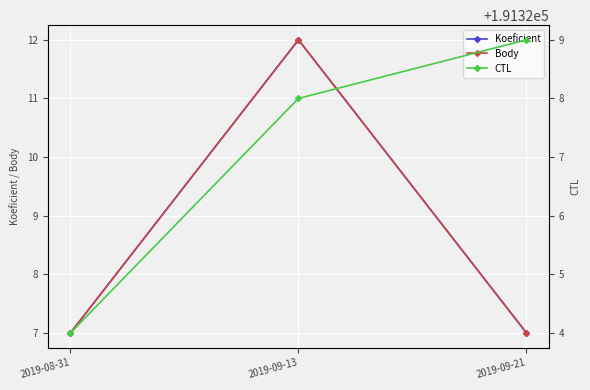

At how many categories does at least one series exceed 32872?

3